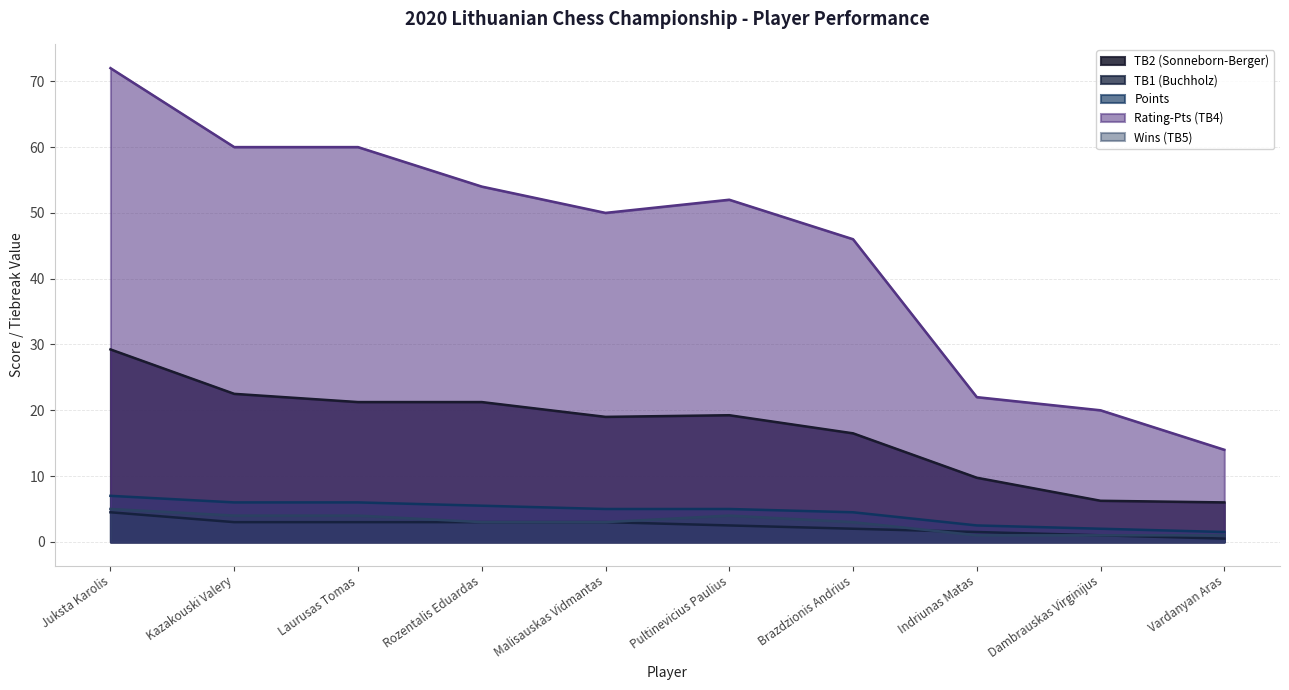

What is the label of the 5th point from the left?

Malisauskas Vidmantas